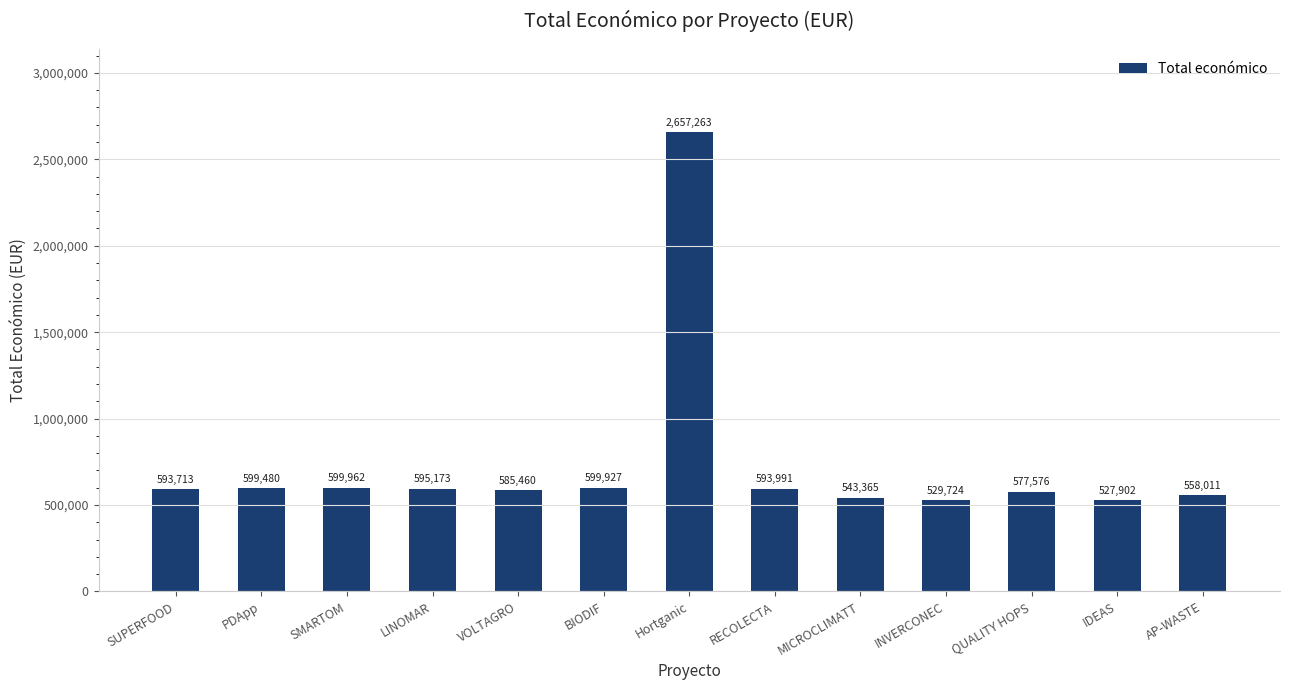

Does the chart contain stacked bars?

No